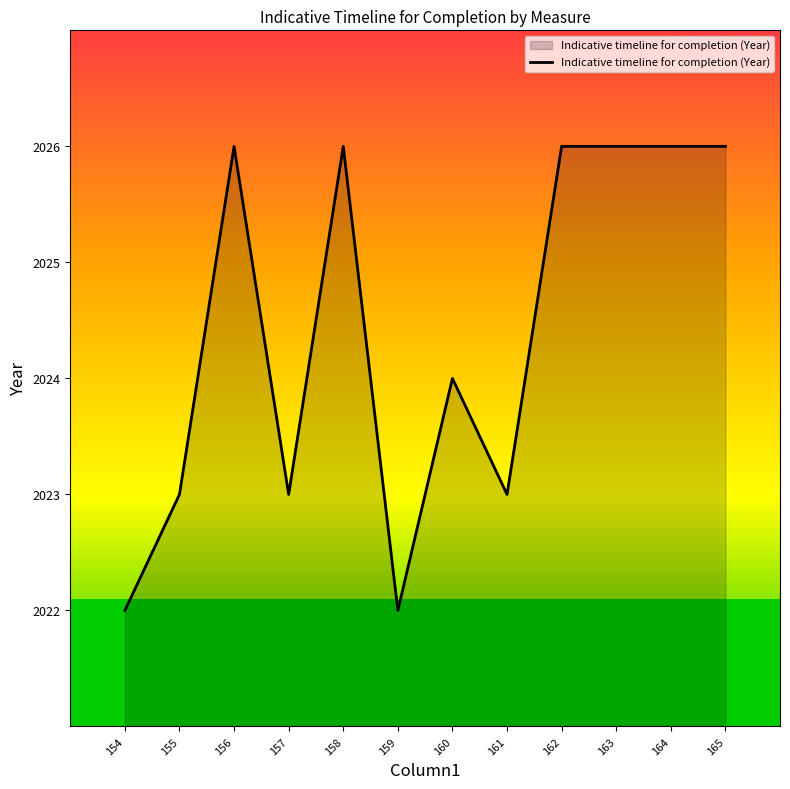

The chart shows a value of 1280 at 162. True or false?

False